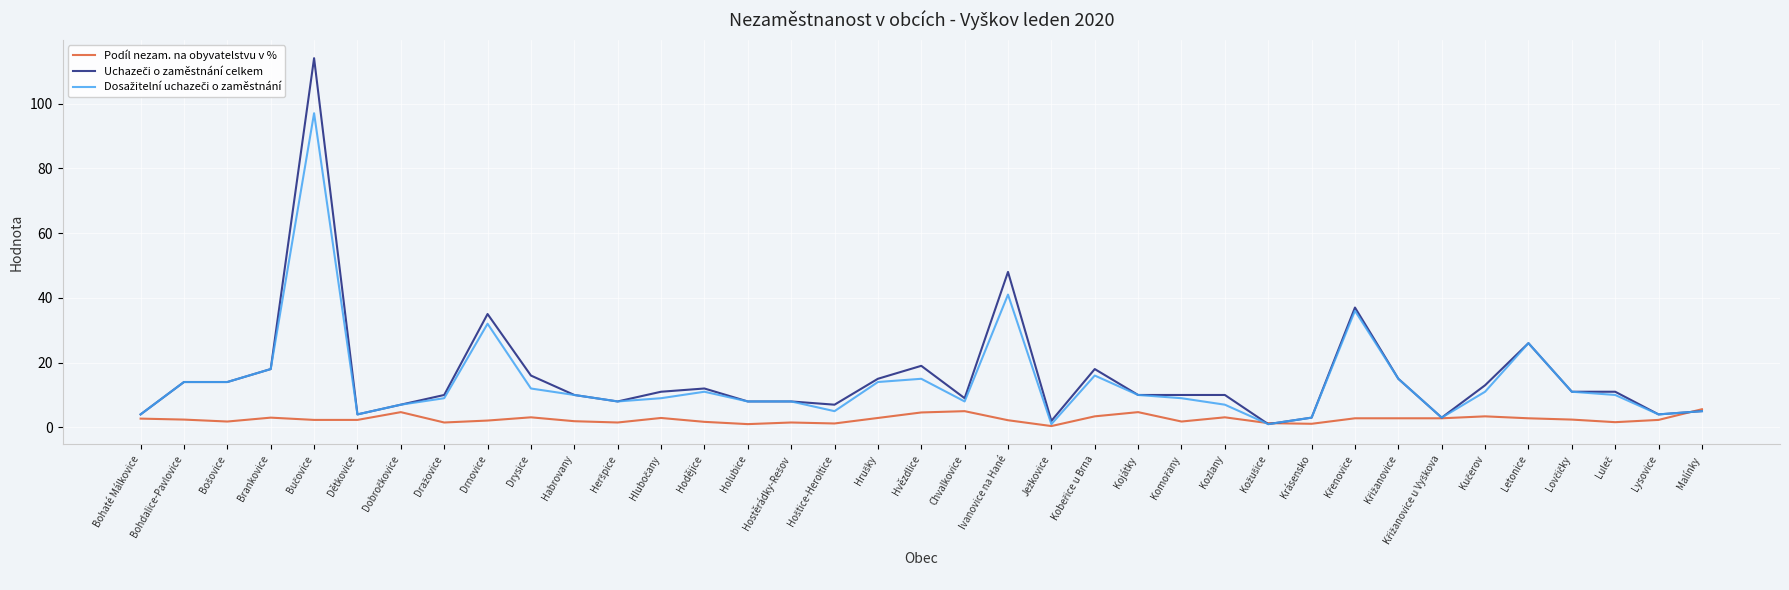

What position from the right is Hvězdlice?

19